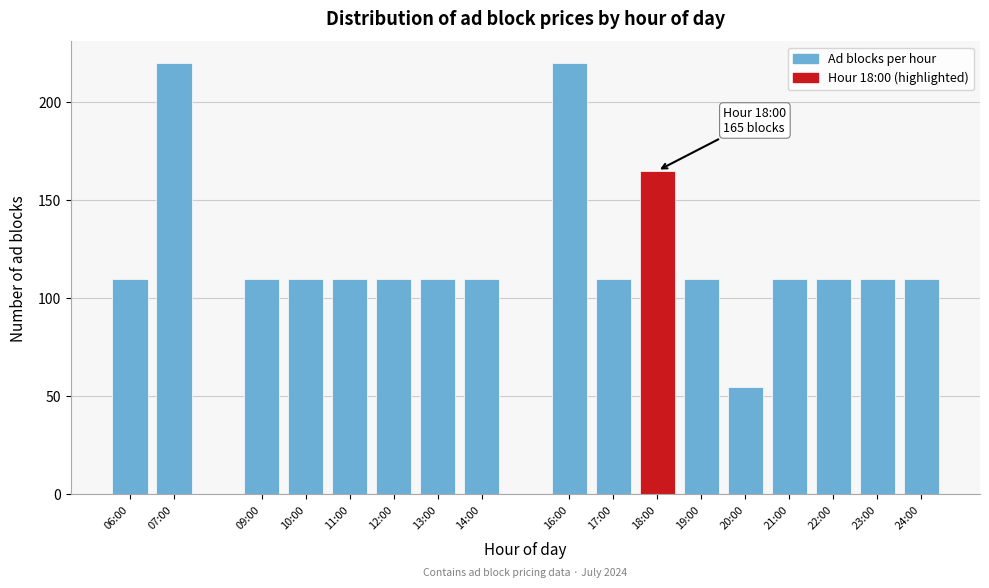

Reading left to right, list all the values displayed in this chart.

110	220	110	110	110	110	110	110	220	110	165	110	55	110	110	110	110